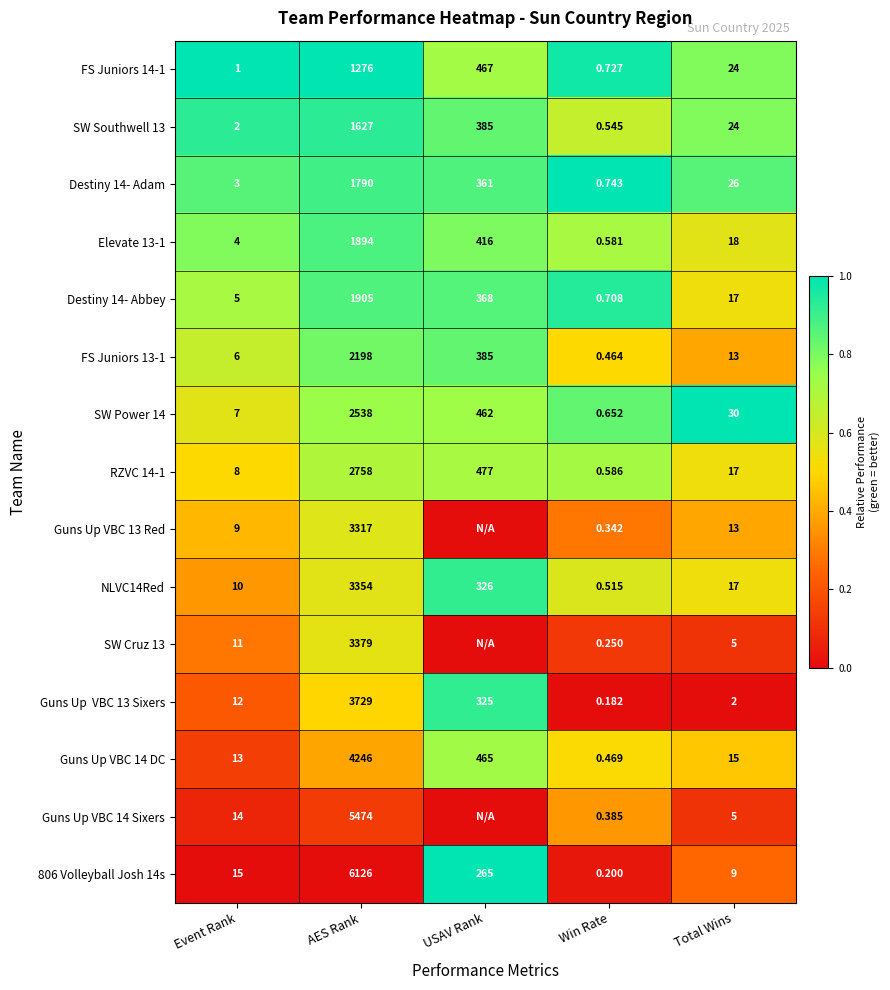

At which label does 806 Volleyball Josh 14s reach its minimum?

Win Rate